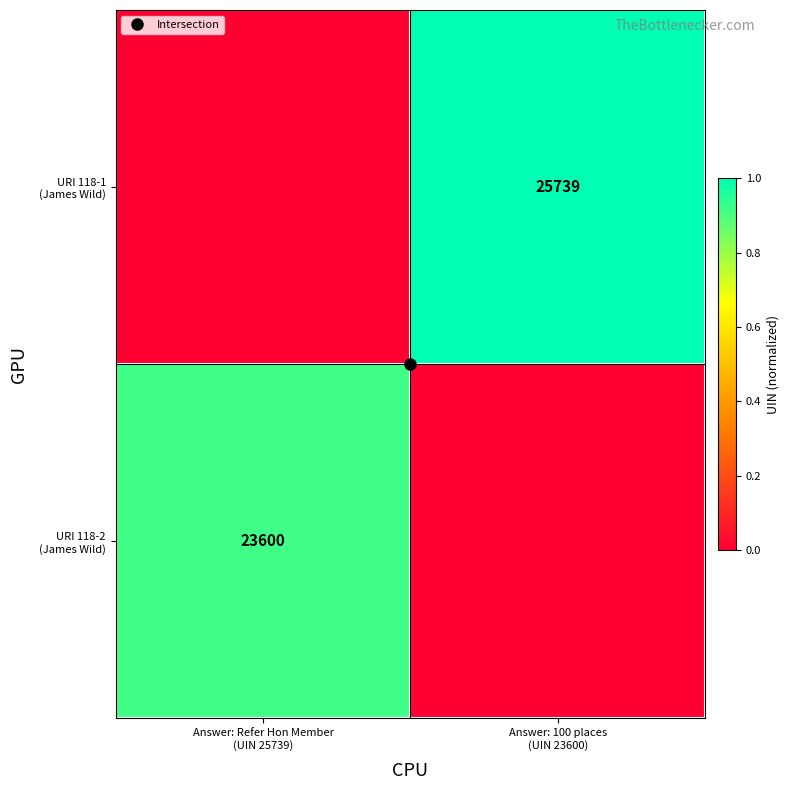

At how many categories does at least one series exceed 0?

2